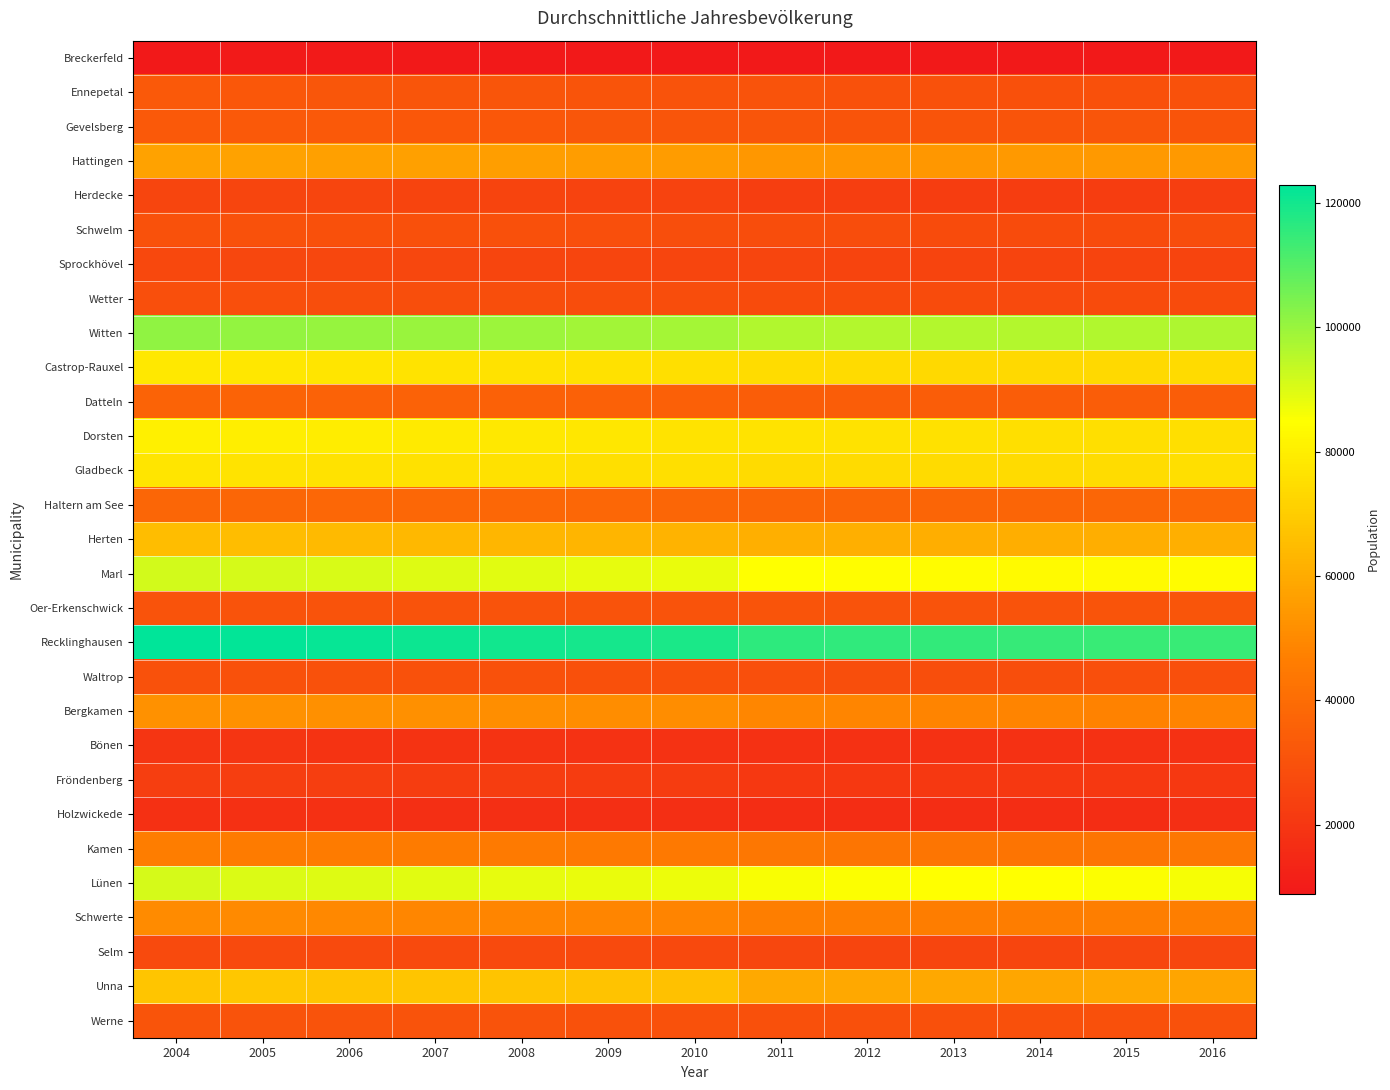

Which series has the largest total across all categories?

Recklinghausen